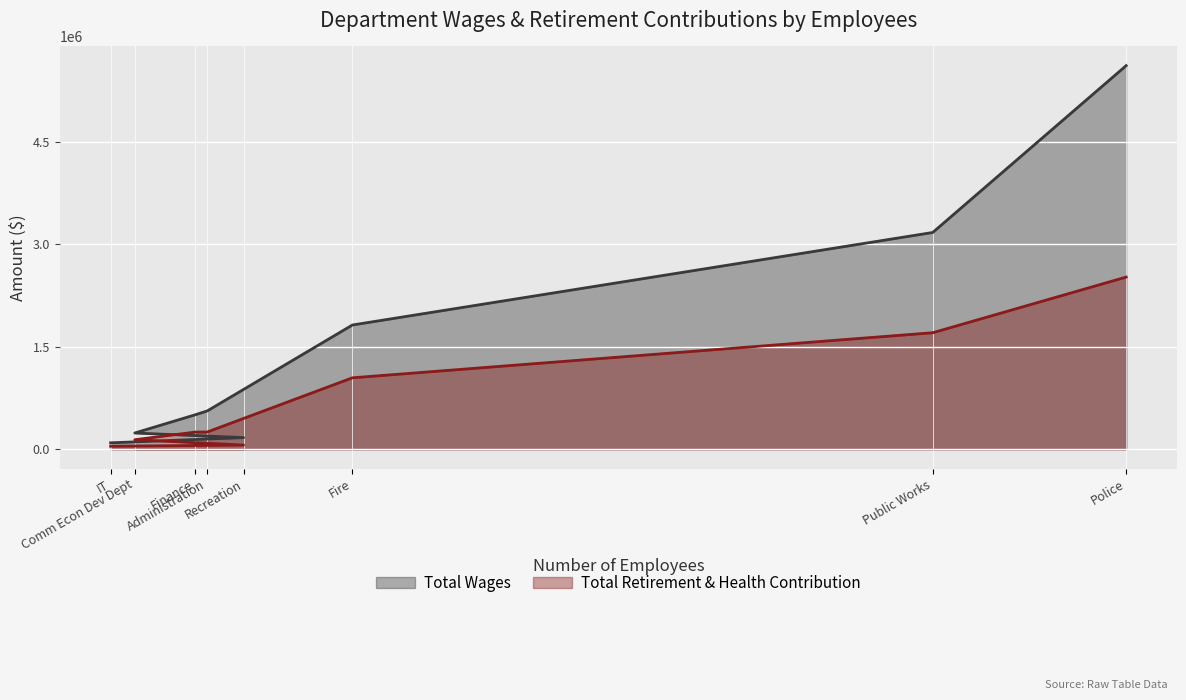

List the series in order of their overall mean, highest first.

Total Wages, Total Retirement & Health Contribution